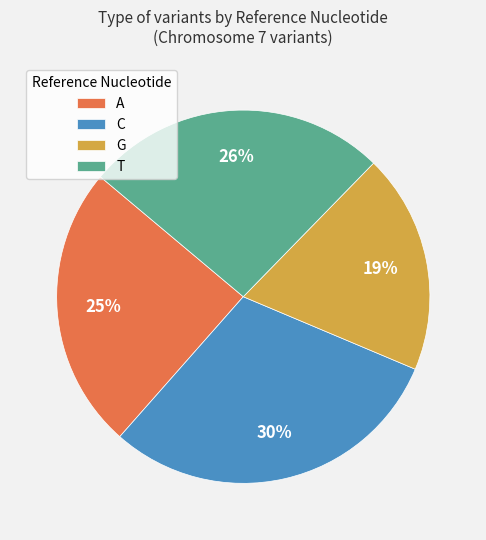

Which has a higher value, A or T?

T